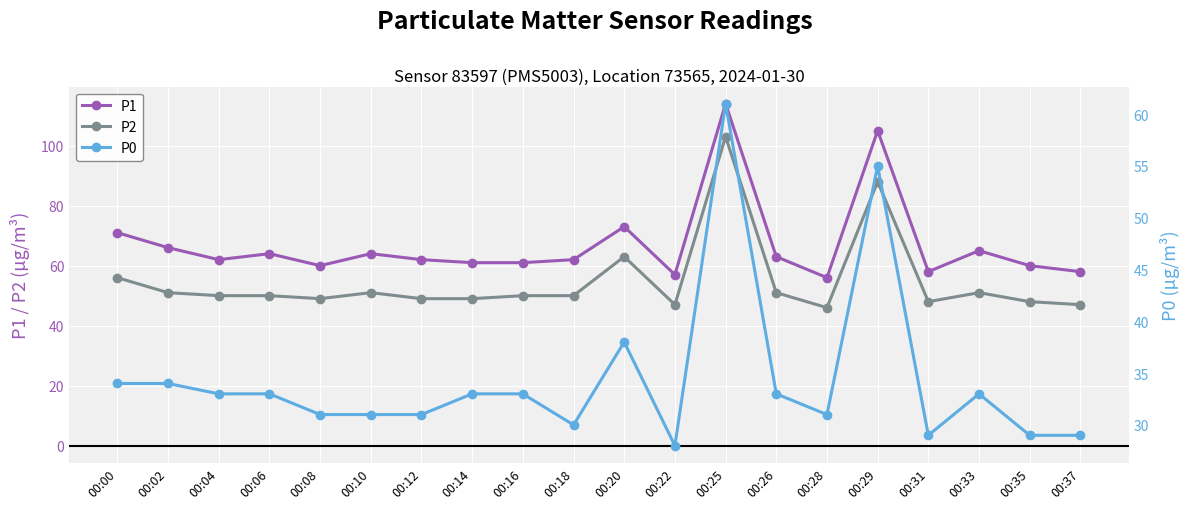

What is the smallest value displayed?

28